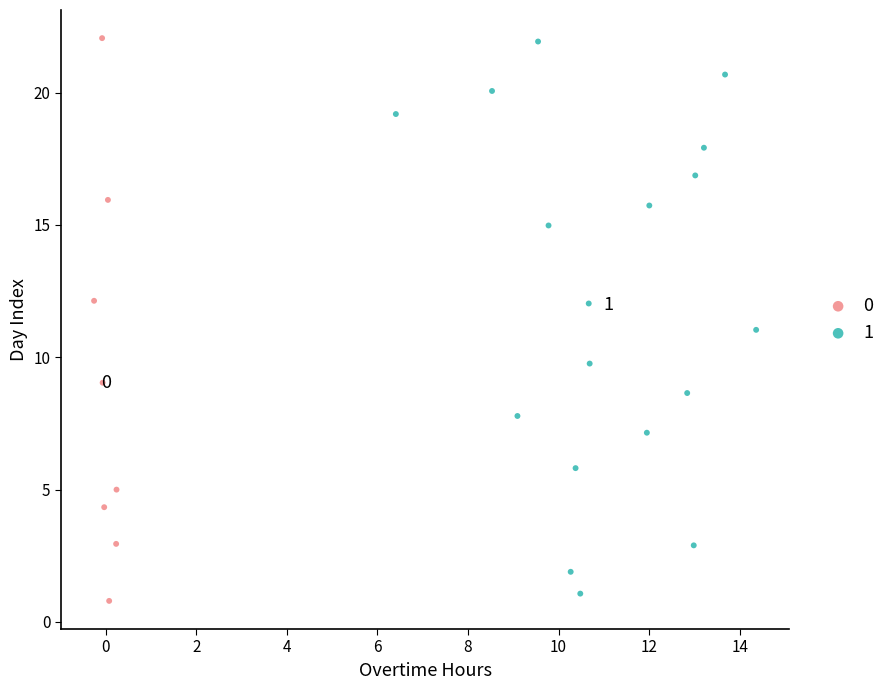

Which series contains the lowest Y value?

0